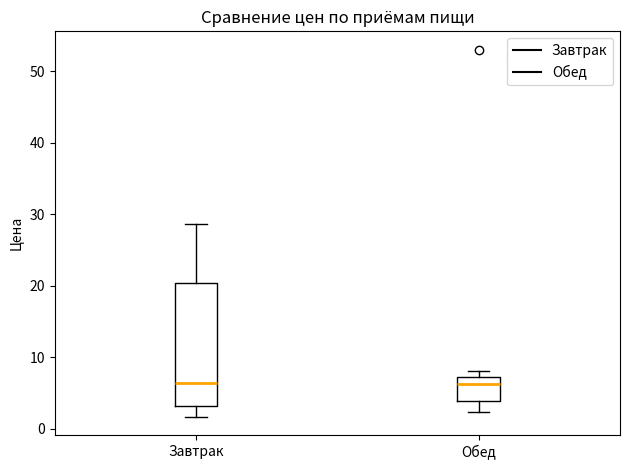

Reading left to right, read every box against the y-axis: the position of its median line, the range the box covers, and the ends of its whiskers. The values are not printed on the chart, so give them approximately, as read against the axis.

Завтрак: median 6, box 3 to 20, whiskers 2 to 29
Обед: median 6, box 4 to 7, whiskers 2 to 8